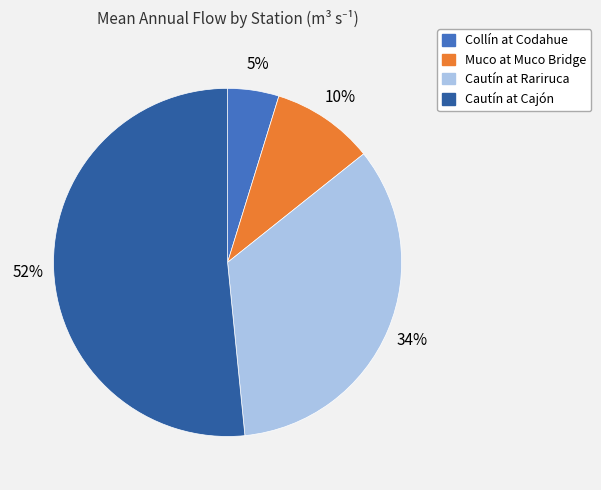

Combined, do Cautín at Cajón and Cautín at Rariruca account for over 50%?

Yes